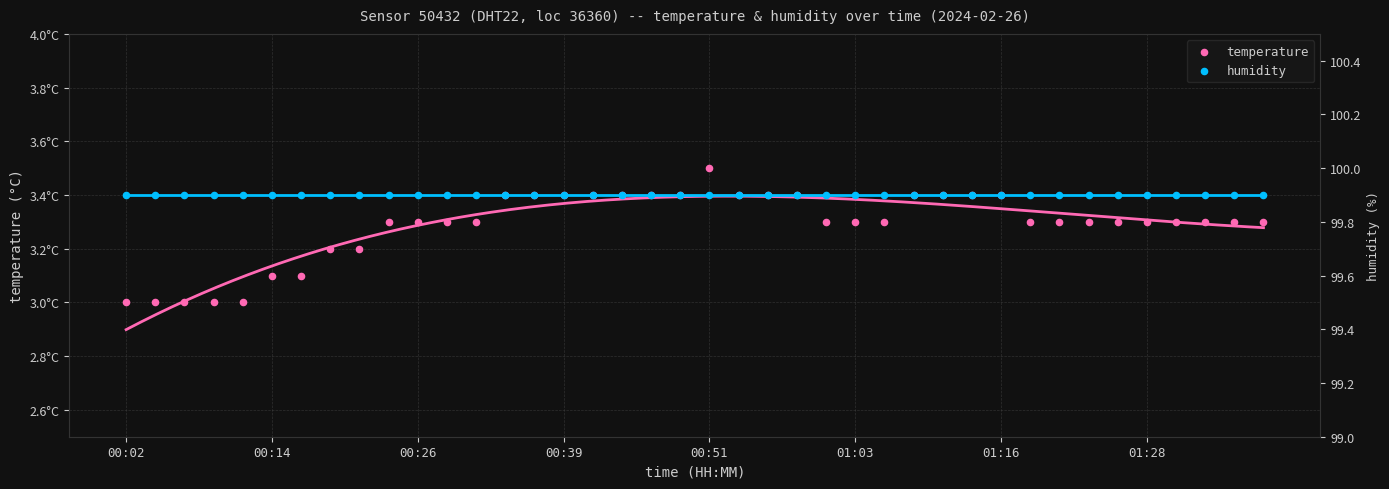

Is the value of humidity at 36 greater than the value of temperature at 12?

Yes